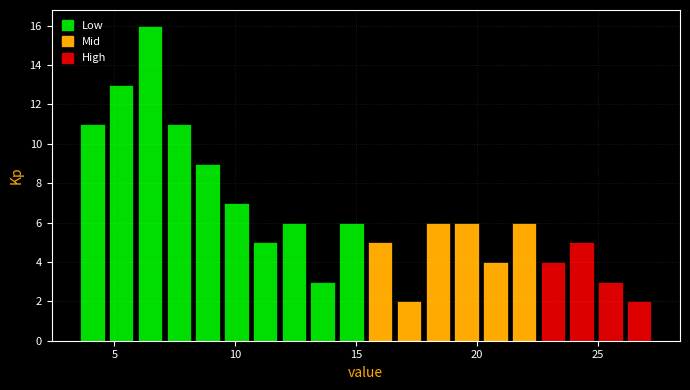

Around what value on the x-axis is the tallest bar? Give the approximate position of its centre, as read against the axis.

6.5